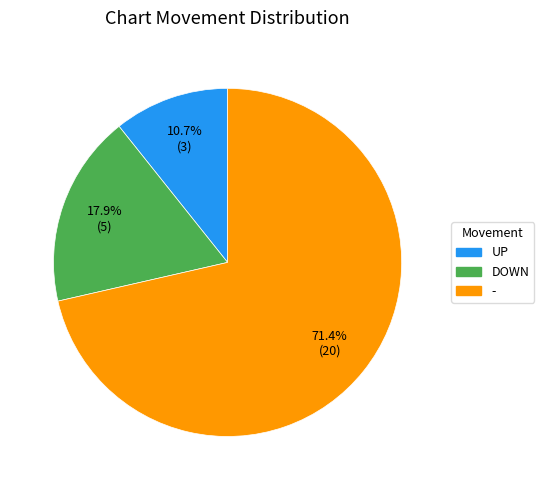

Count the number of slices in the pie.

3